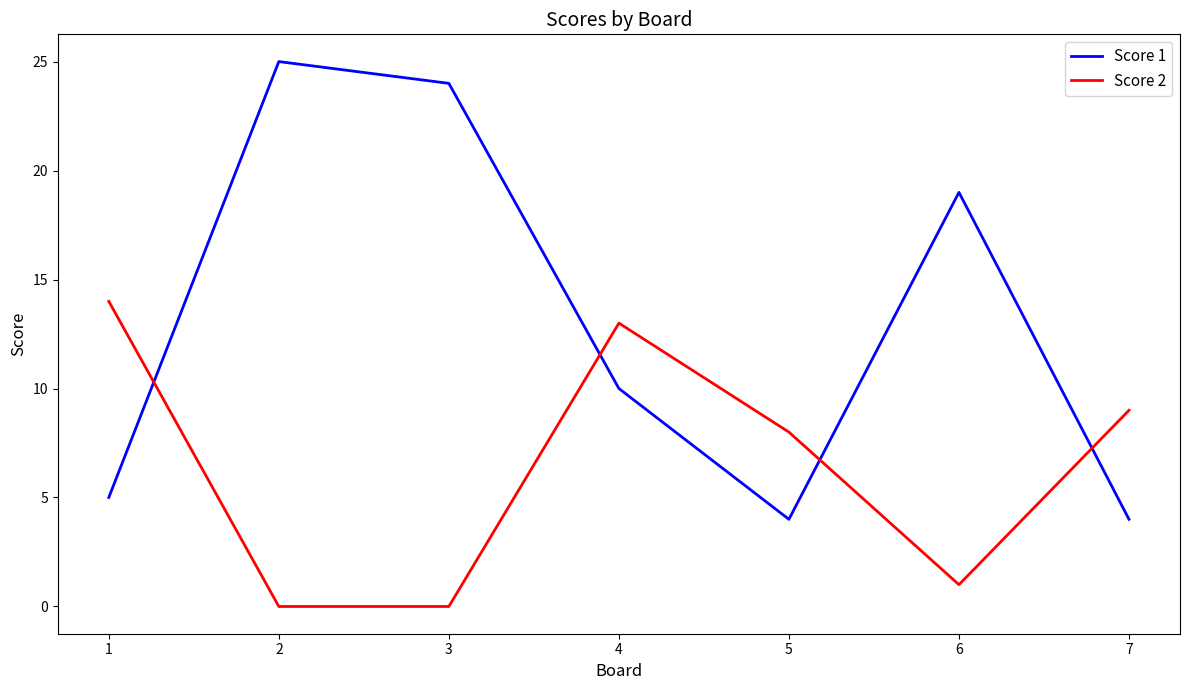

True or false: Score 2 has a value of 19 at 4.

False